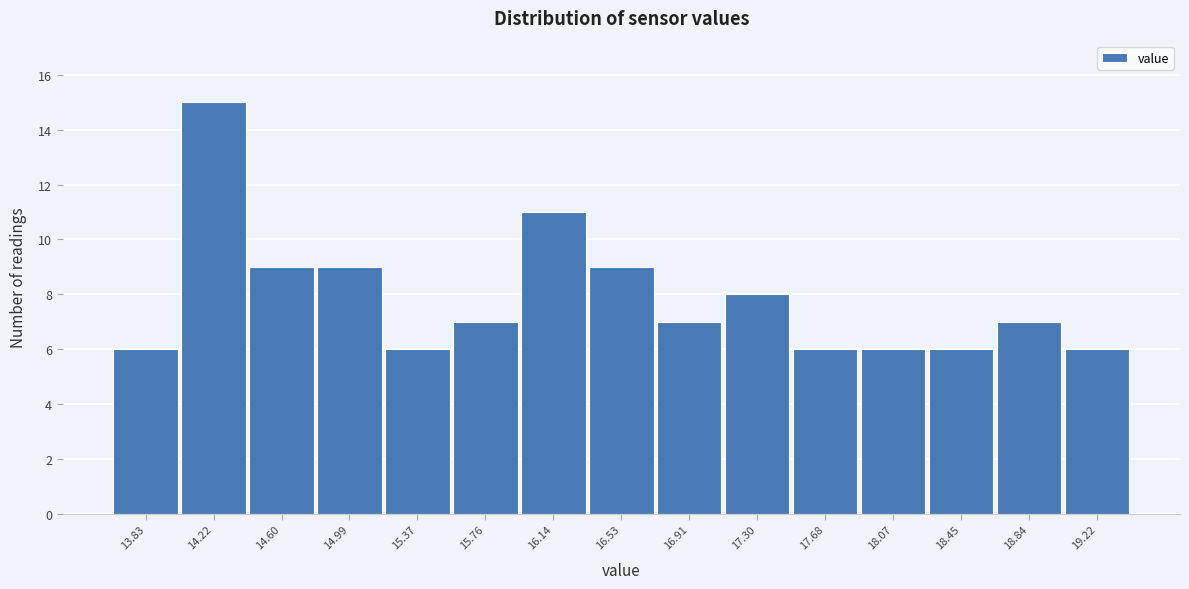

Reading left to right, extract all data points from this chart.

13.83=6	14.22=15	14.60=9	14.99=9	15.37=6	15.76=7	16.14=11	16.53=9	16.91=7	17.30=8	17.68=6	18.07=6	18.45=6	18.84=7	19.22=6